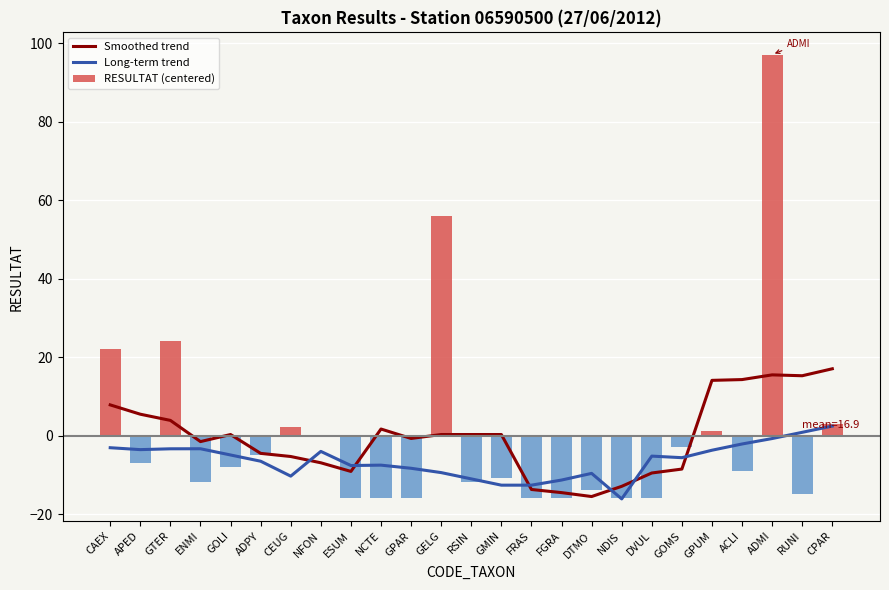

What is the label of the 11th bar from the left?

GPAR